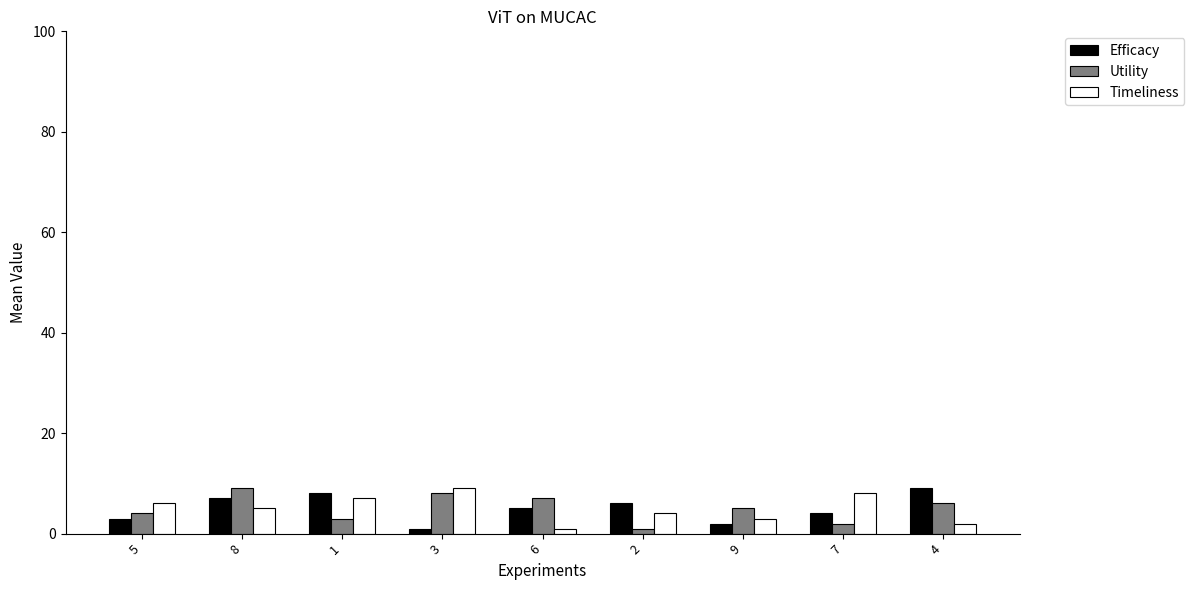

Reading right to left, list all the values displayed in this chart.

Efficacy: 4=9	7=4	9=2	2=6	6=5	3=1	1=8	8=7	5=3
Utility: 4=6	7=2	9=5	2=1	6=7	3=8	1=3	8=9	5=4
Timeliness: 4=2	7=8	9=3	2=4	6=1	3=9	1=7	8=5	5=6